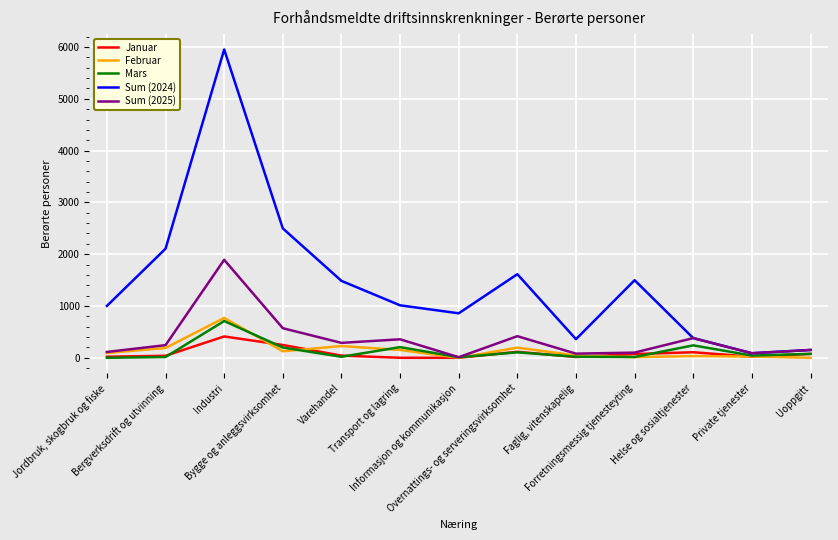

Where does the Mars series first go above 43?

Industri